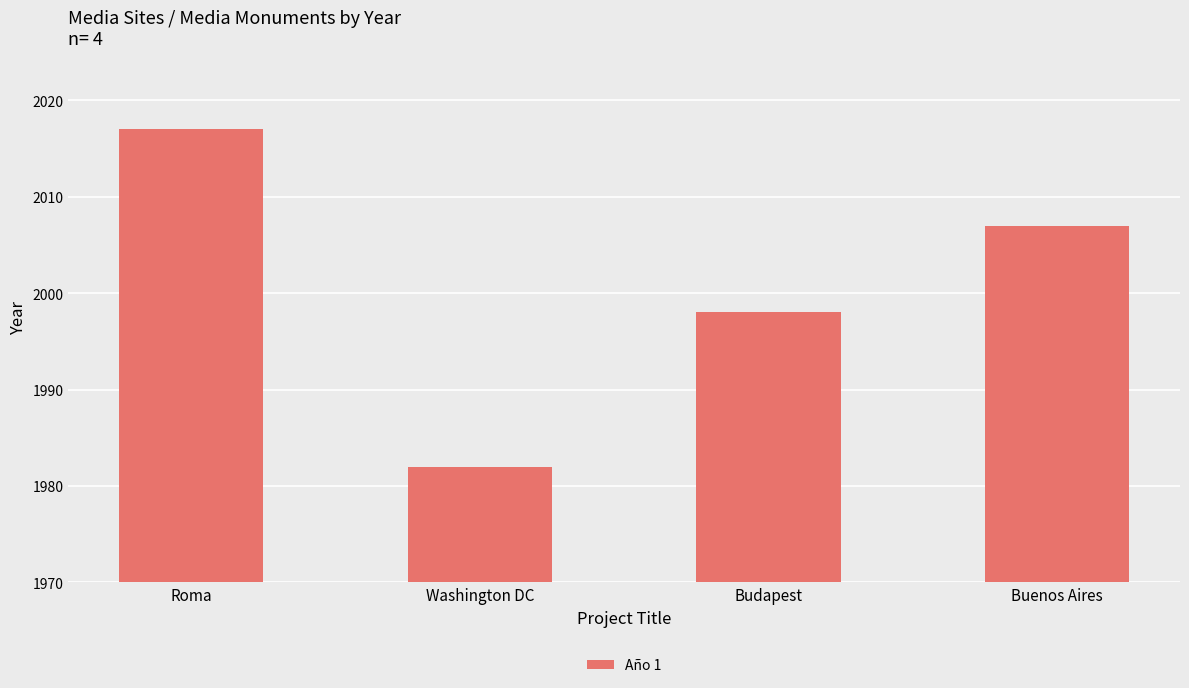

How many data points are less than 2007?

2